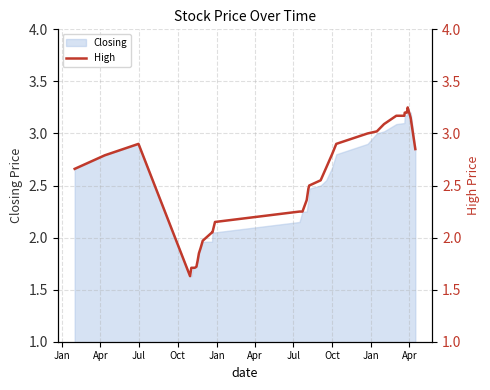

How many interior local peaks (higher than both neighbors) does the data have?

2